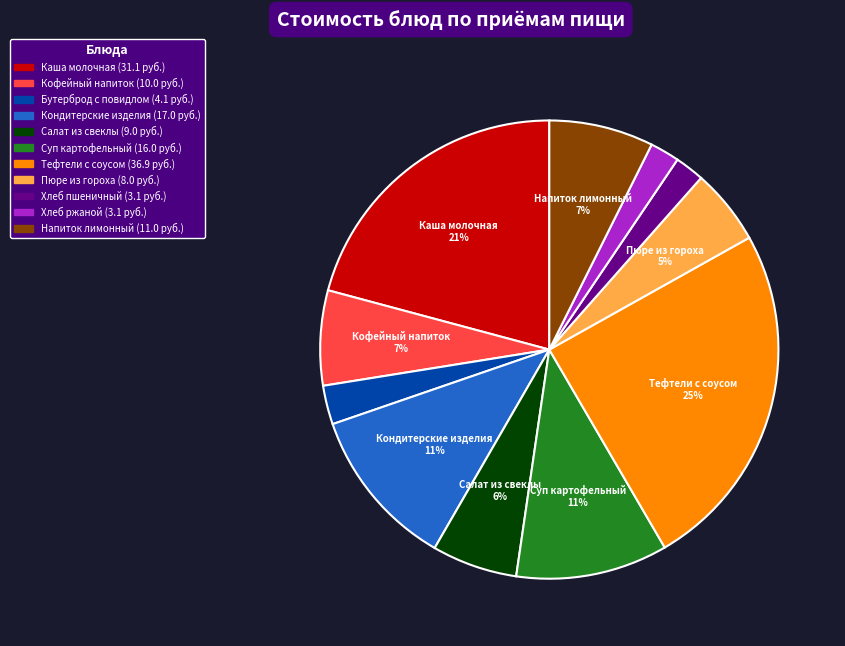

To the nearest percent, what is the average slice percentage?

9%